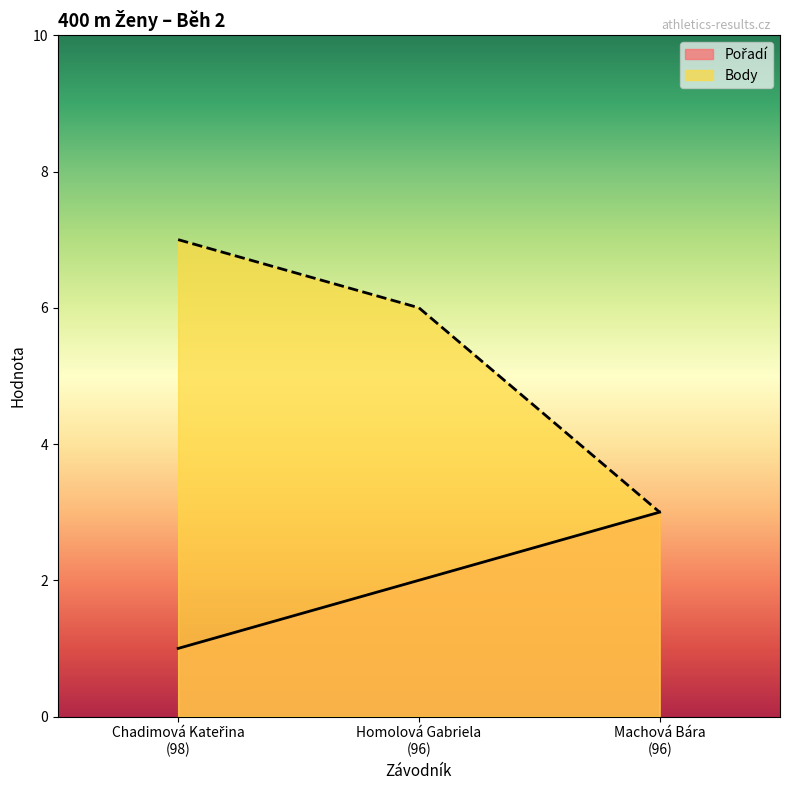

What is the approximate value of Pořadí at Machová Bára
(96)?

3